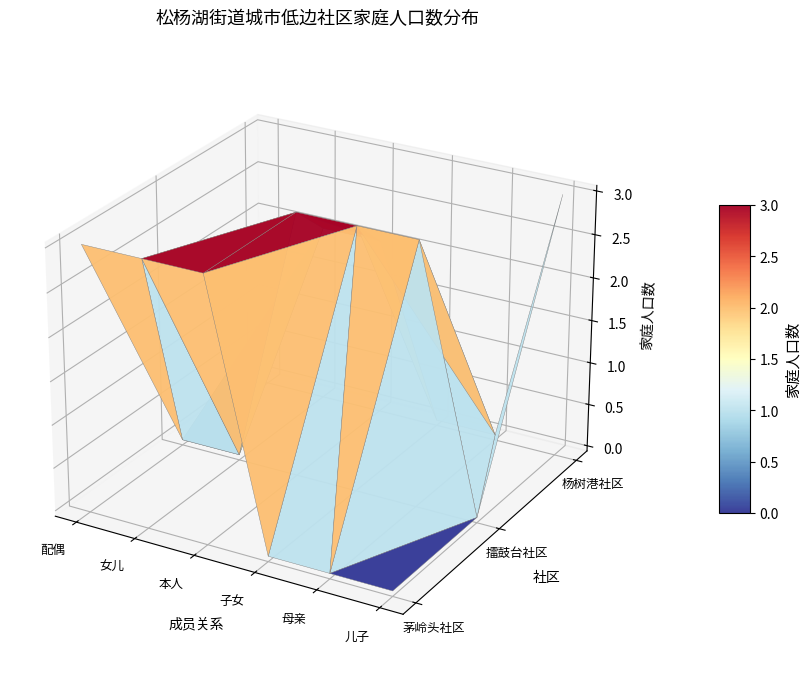

What is the sum of the 杨树港社区 values at 本人 and 本人?

3